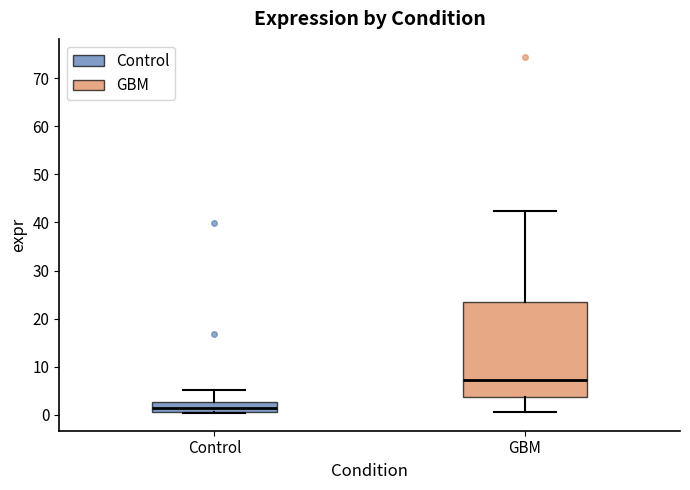

Comparing the boxes themselves (not the whiskers), which one is the tallest?

GBM